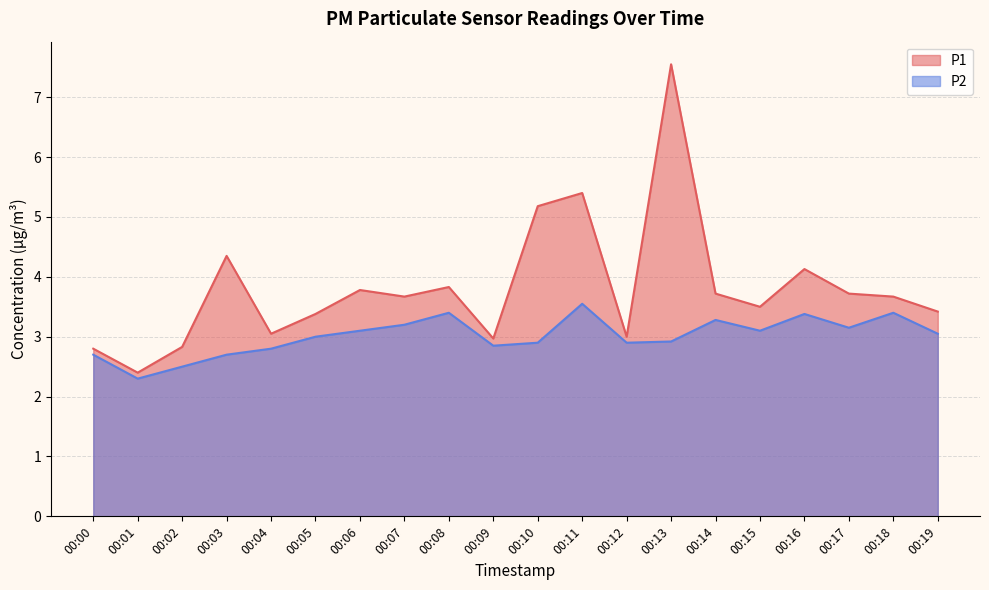

How many lines are shown in the chart?

2